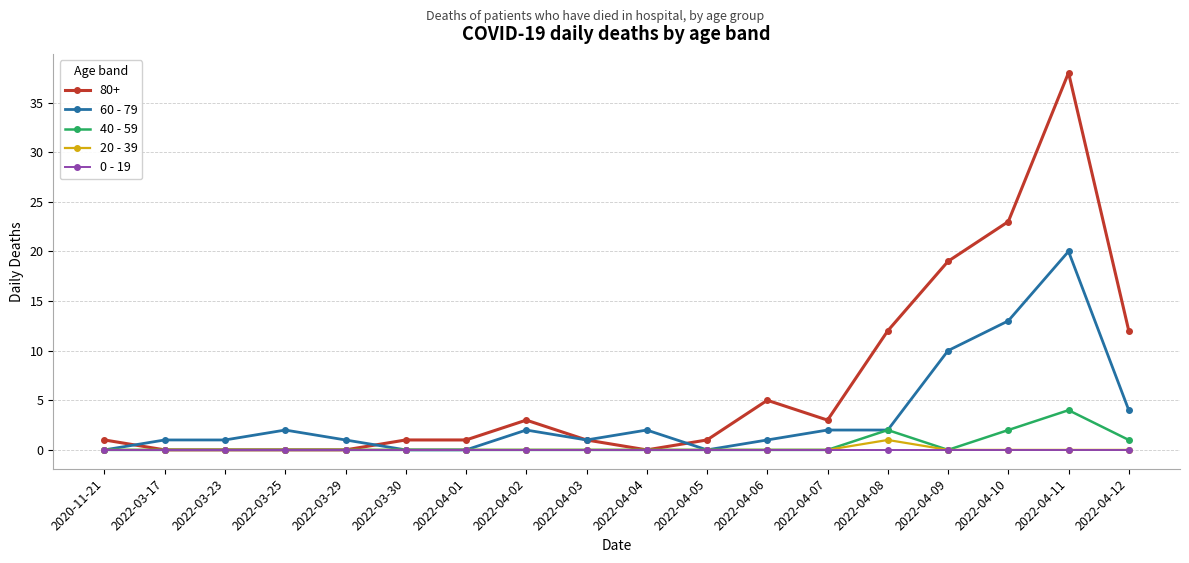

At which label does 80+ reach its peak?

2022-04-11